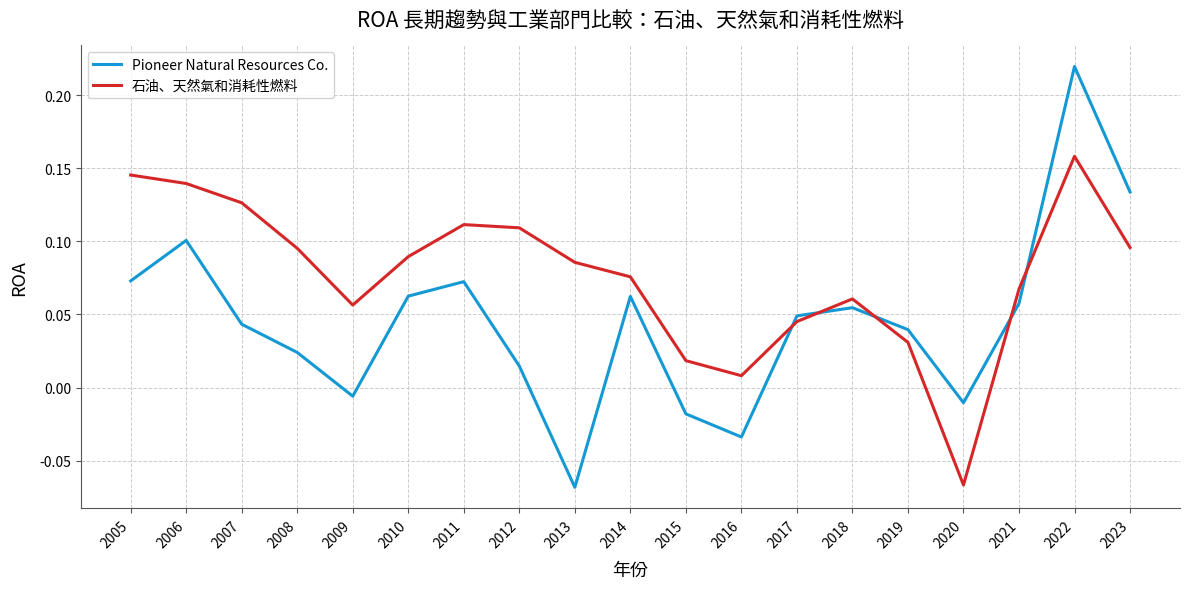

Between 2008 and 2011, which series saw the biggest shift?

Pioneer Natural Resources Co.